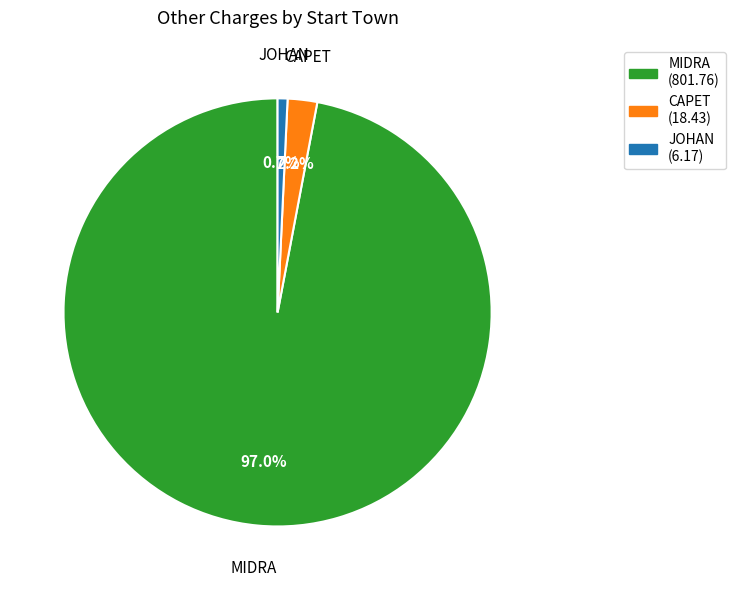

Approximately how many times larger is the value at JOHAN (6.17) compared to CAPET (18.43)?

0.3